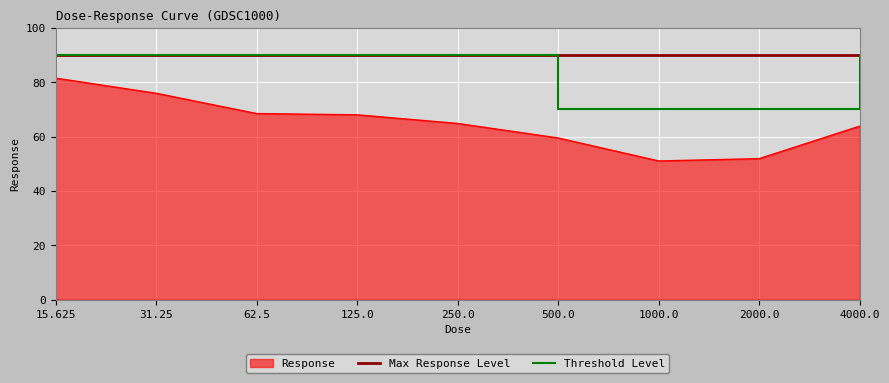

What position from the left is 1000.0?

7